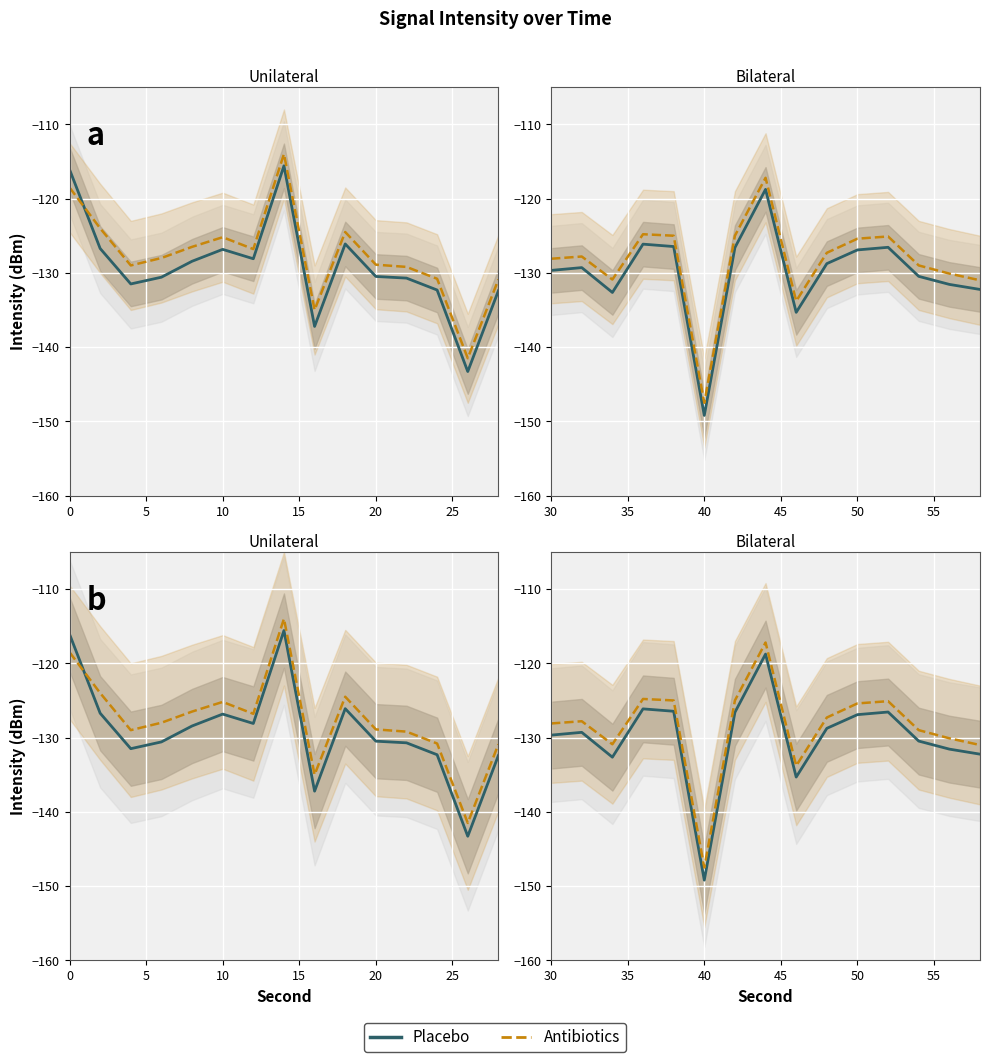

What is the difference between the maximum and minimum values in the Antibiotics series?

30.3